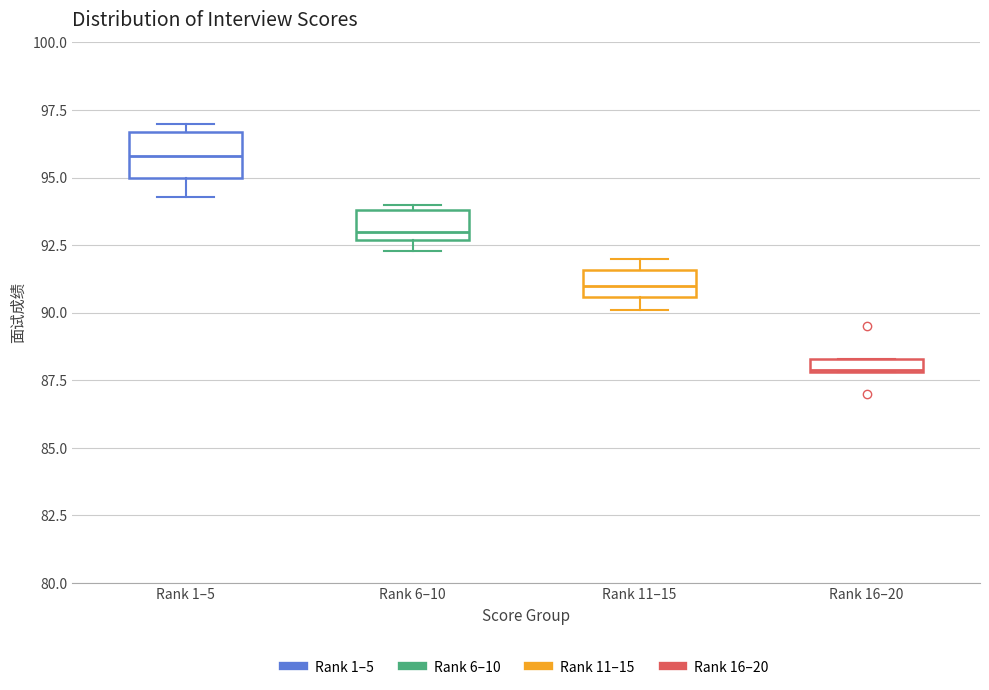

Which box has the lowest median line?

Rank 16–20